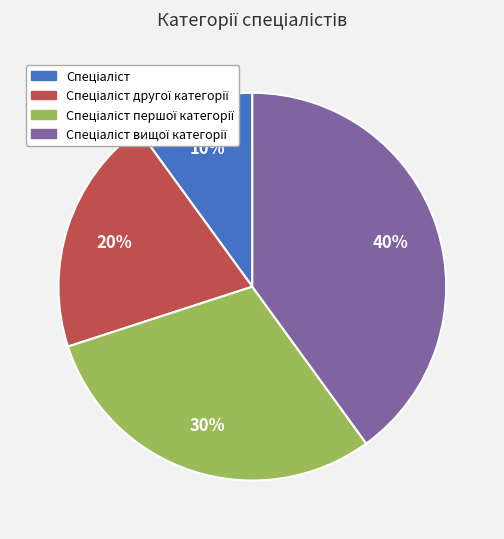

Is there a majority slice in this chart?

No